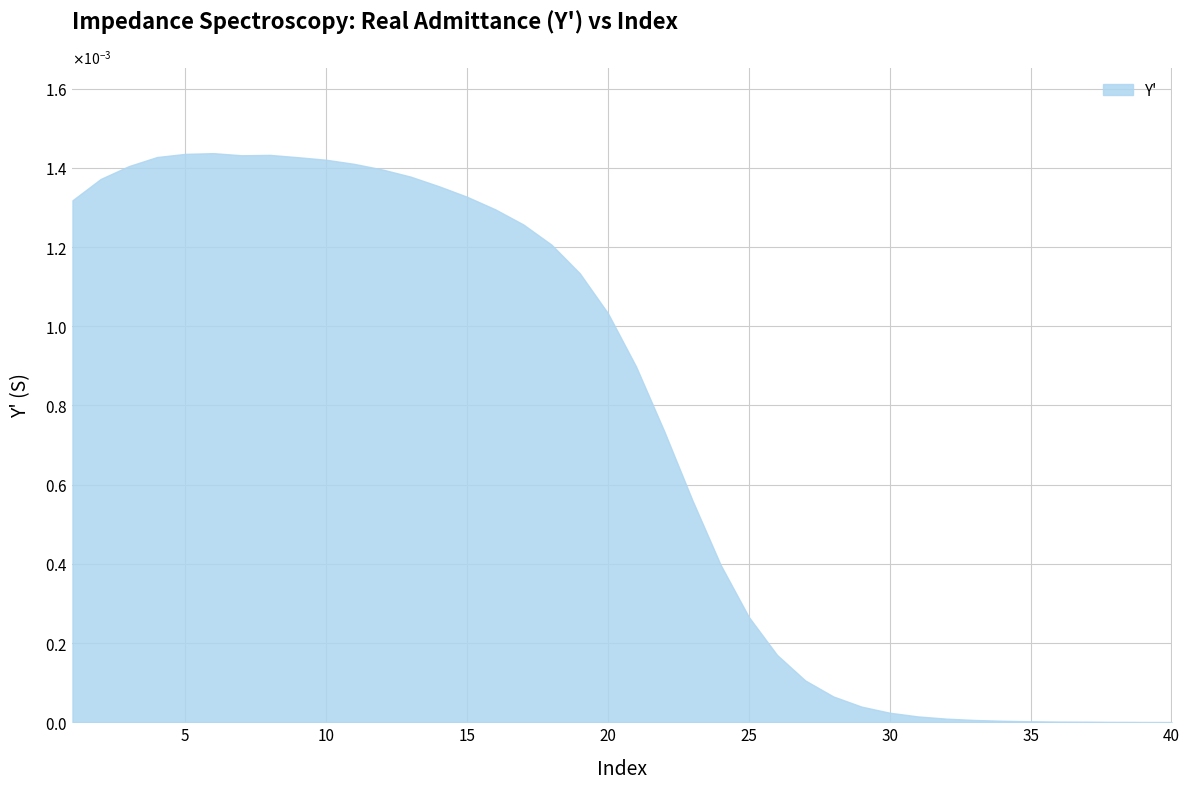

True or false: the data shows 0.0 at 30.

False